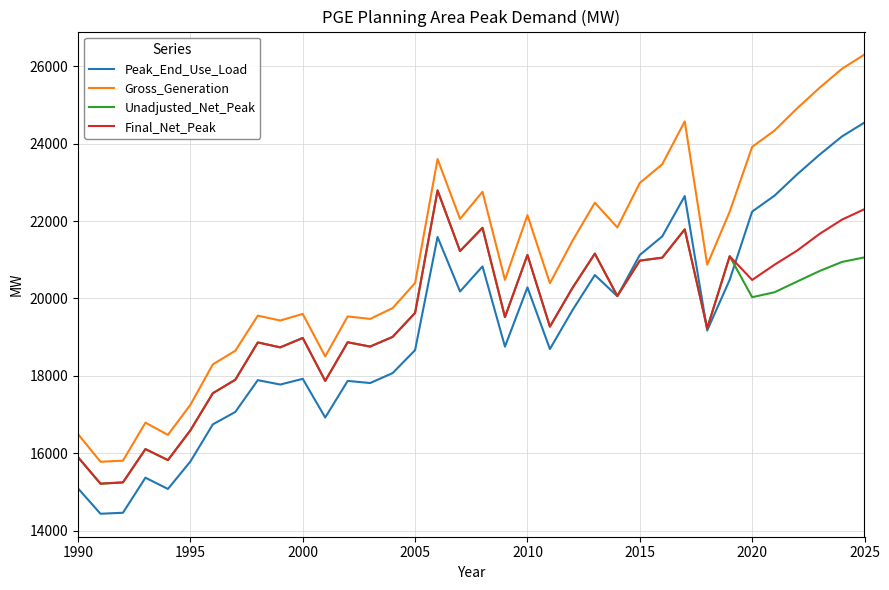

Which series has the widest spread of values?

Gross_Generation